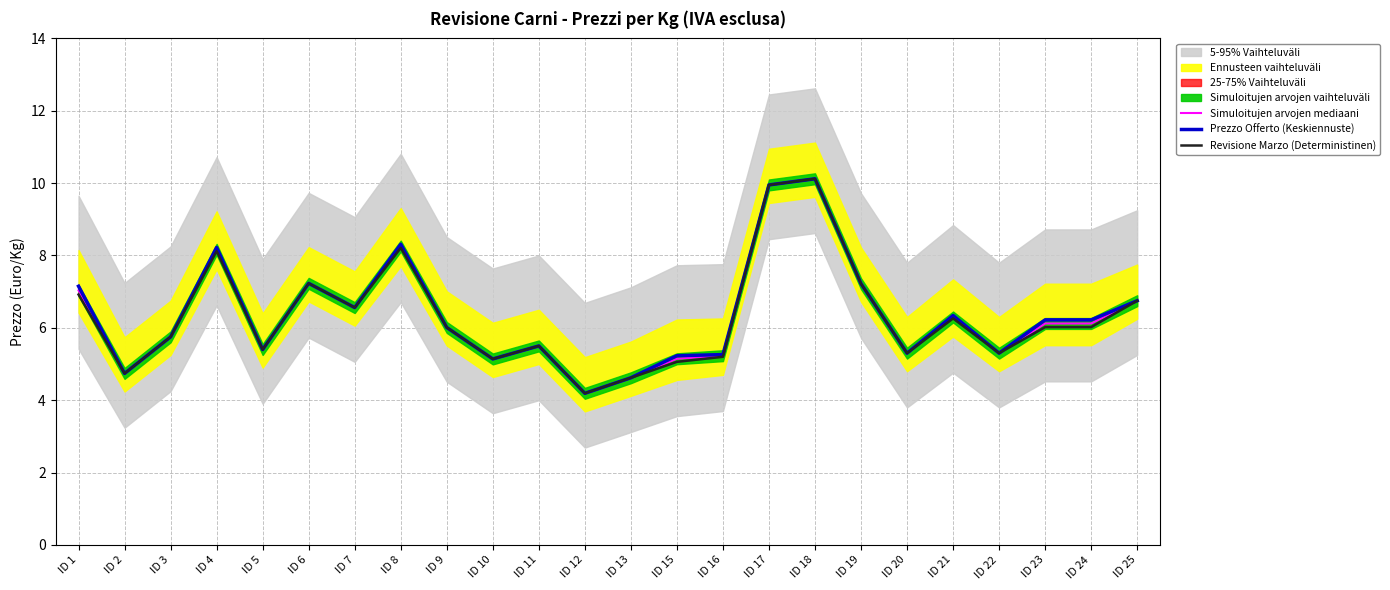

True or false: Revisione Marzo (Deterministinen) and Prezzo Offerto (Keskiennuste) intersect in this chart.

False